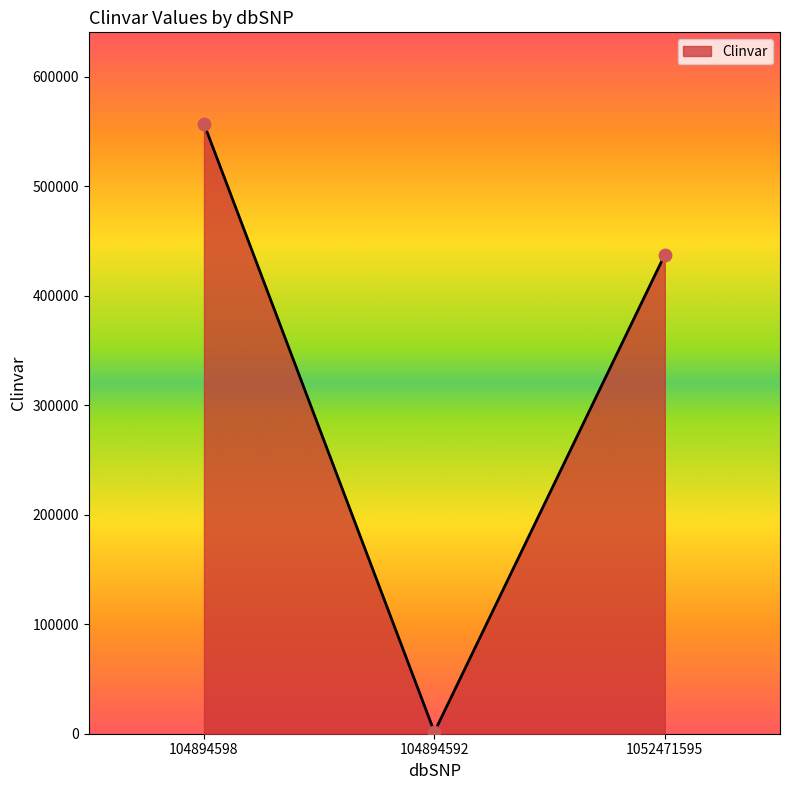

What is the change in value from 104894592 to 1052471595?

+435884